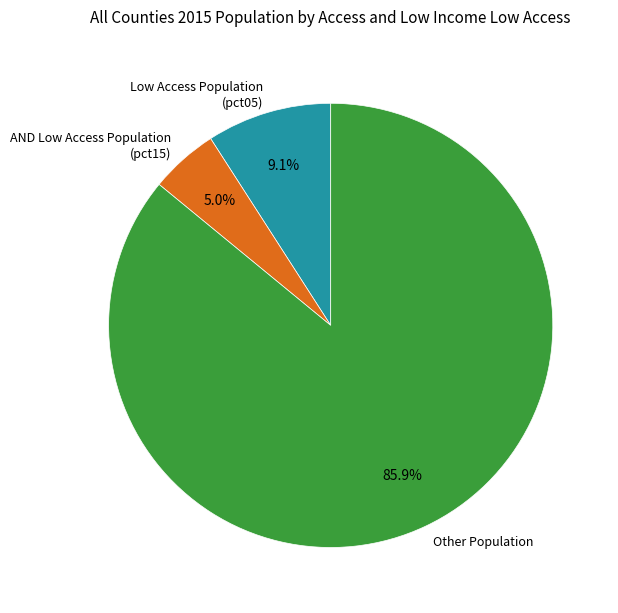

Rank the categories by value from lowest to highest.

AND Low Access Population (pct15), Low Access Population (pct05), Other Population